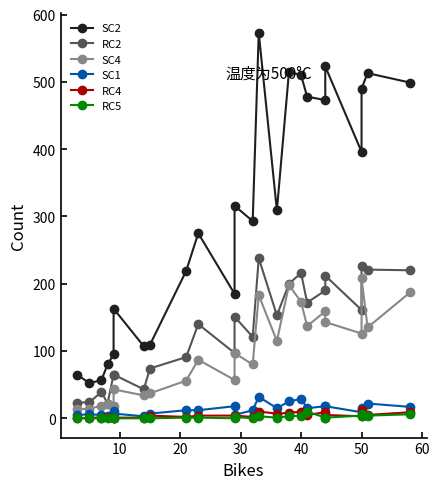

How many data points in SC1 are less than 12?

10